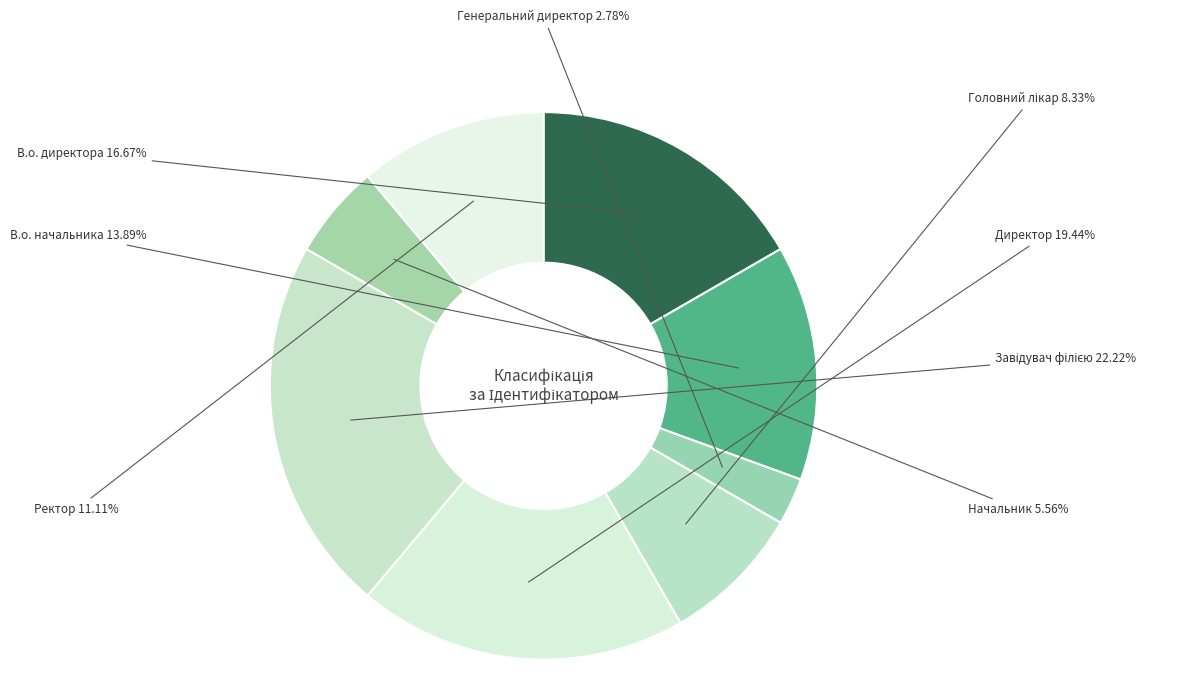

Which slice is the smallest?

Генеральний директор